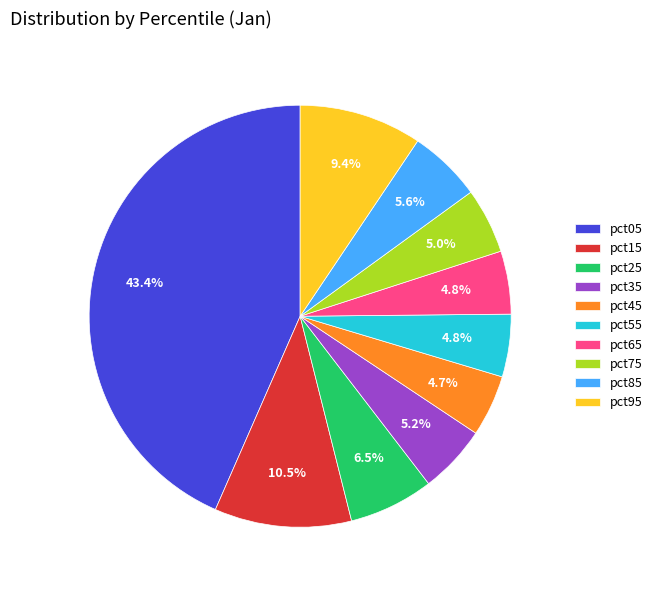

Is the sum of pct35 and pct55 greater than half?

No